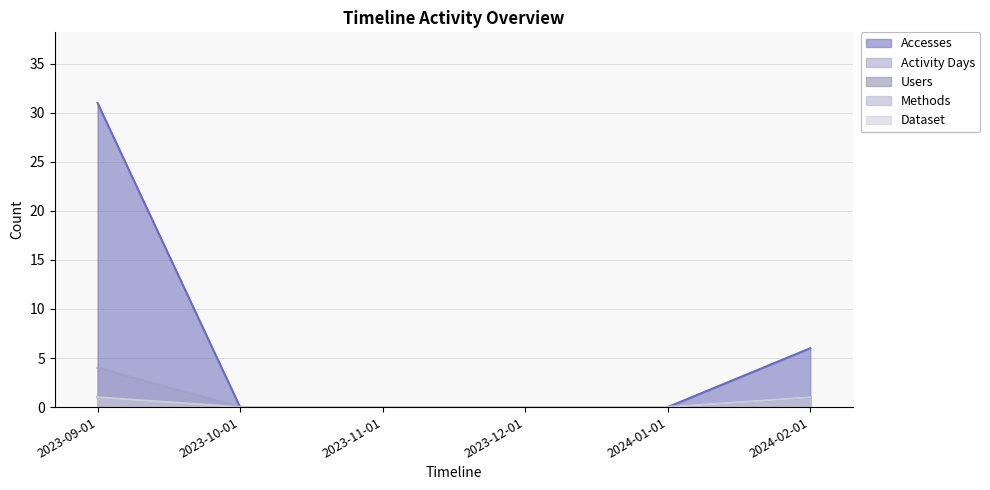

What is the label of the 4th point from the left?

2023-12-01